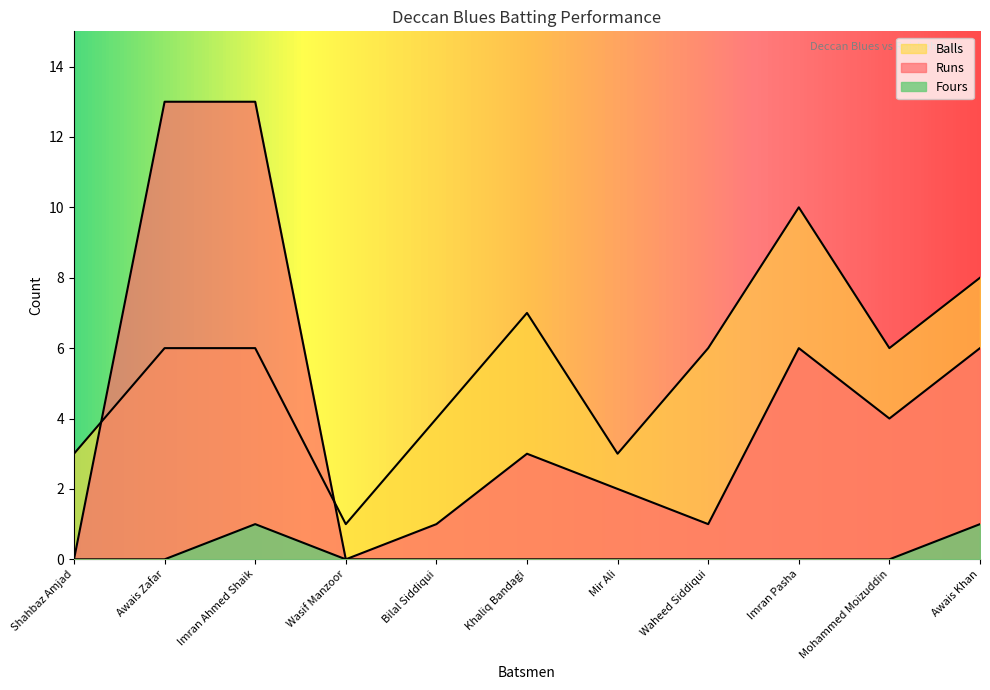

Is it true that Runs equals 1 at Bilal Siddiqui?

True